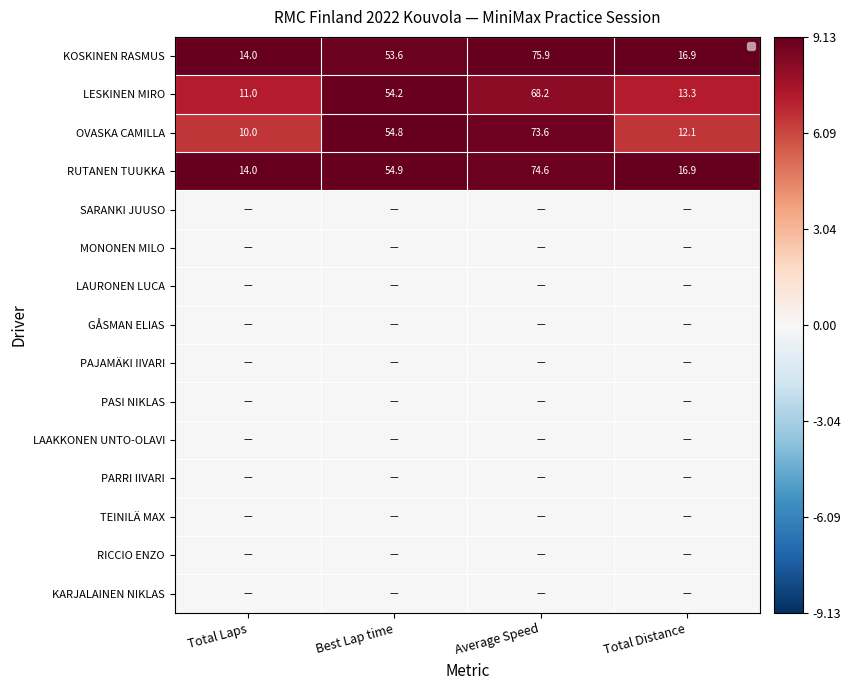

Which series has the largest range (max minus min)?

OVASKA CAMILLA